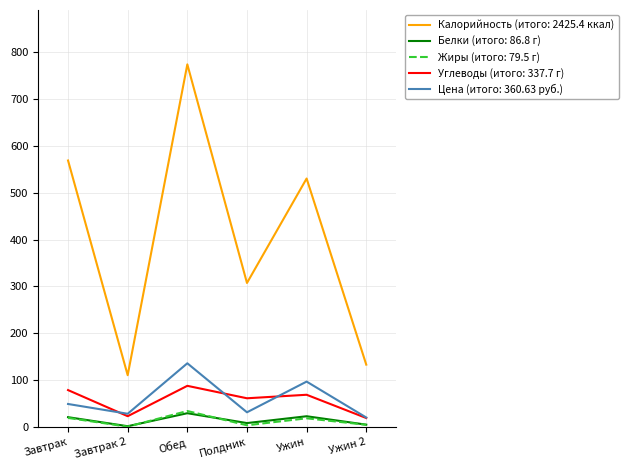

What is the total value across all series at Полдник?

411.2